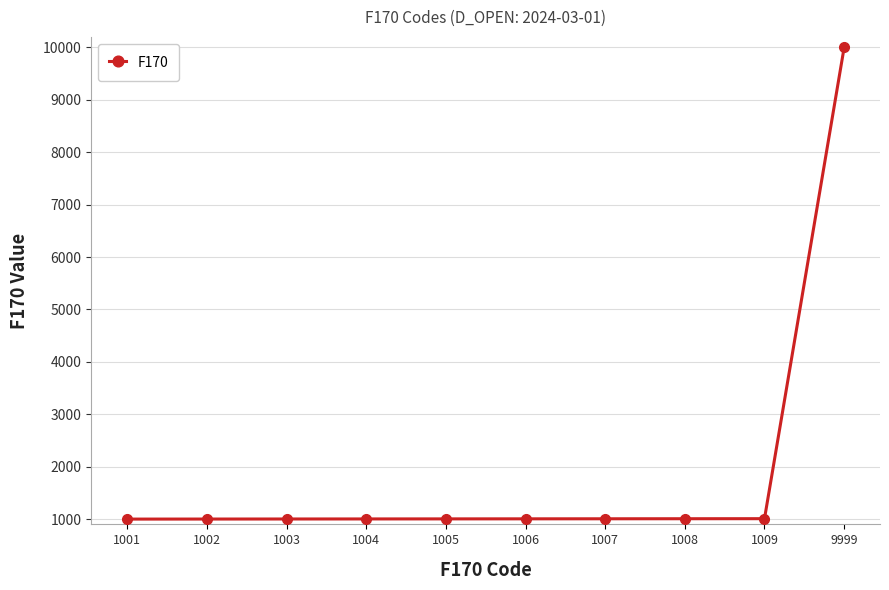

What is the sum of all values?

19044